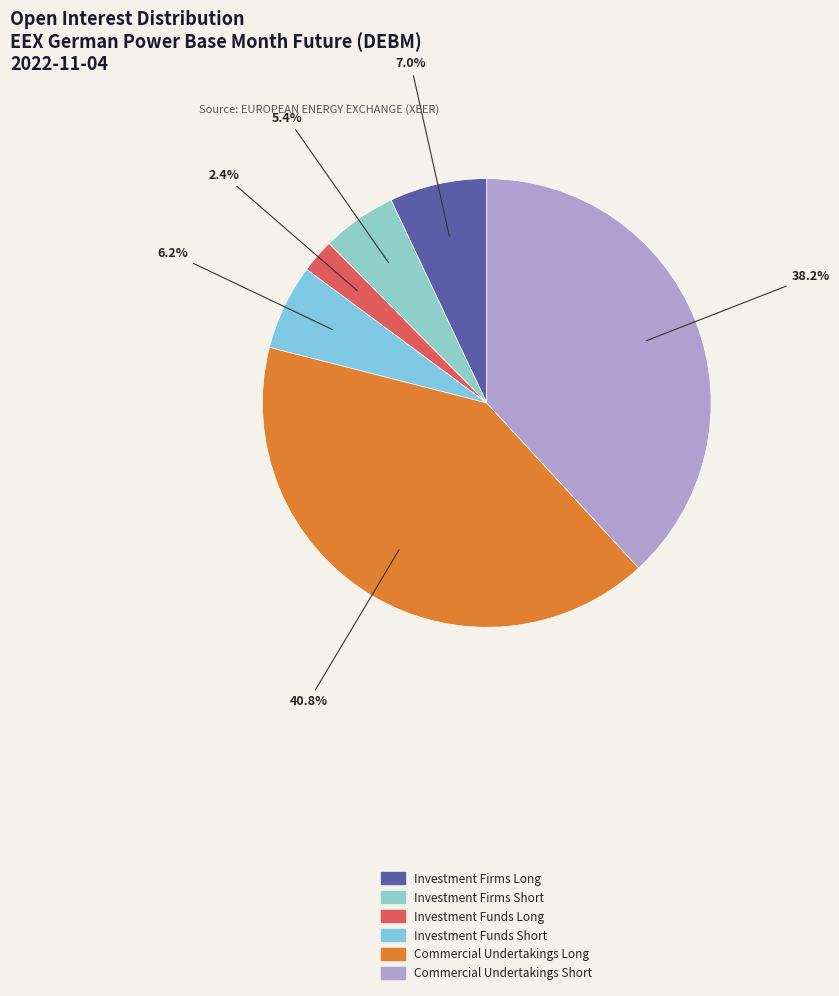

How many slices are in this pie chart?

6